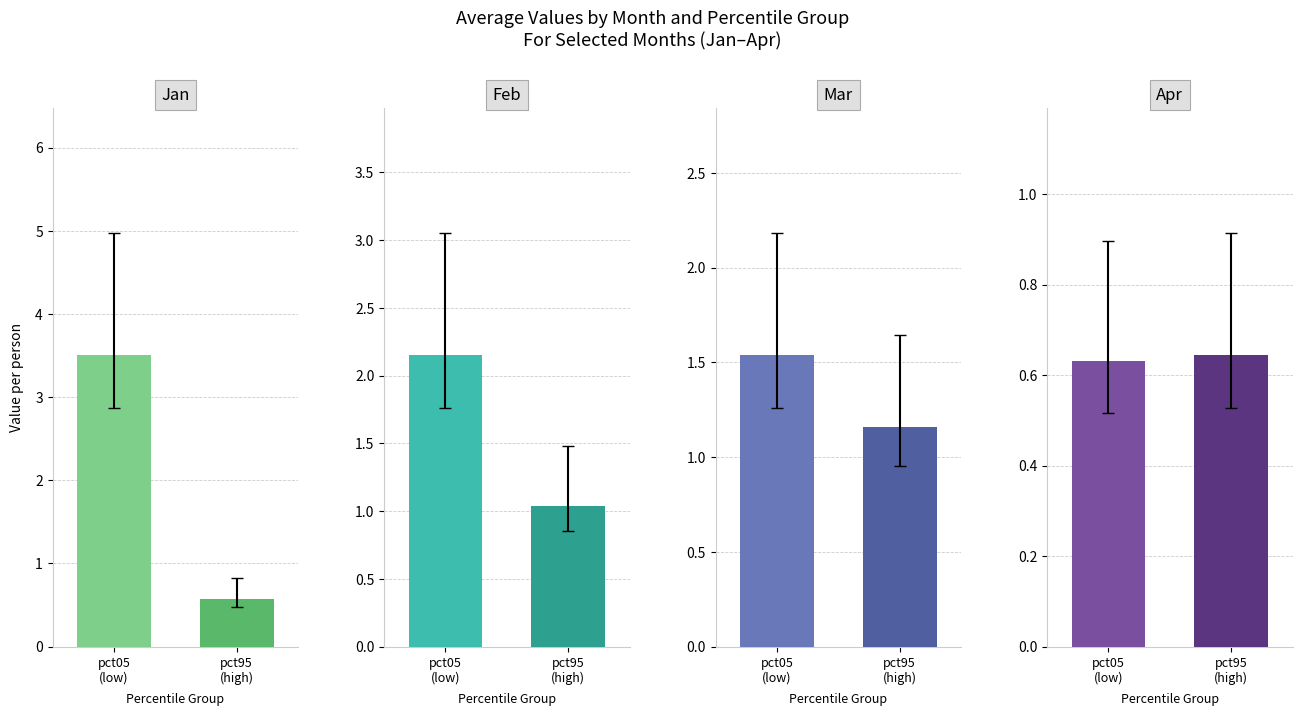

At how many categories does at least one series exceed 2?

1